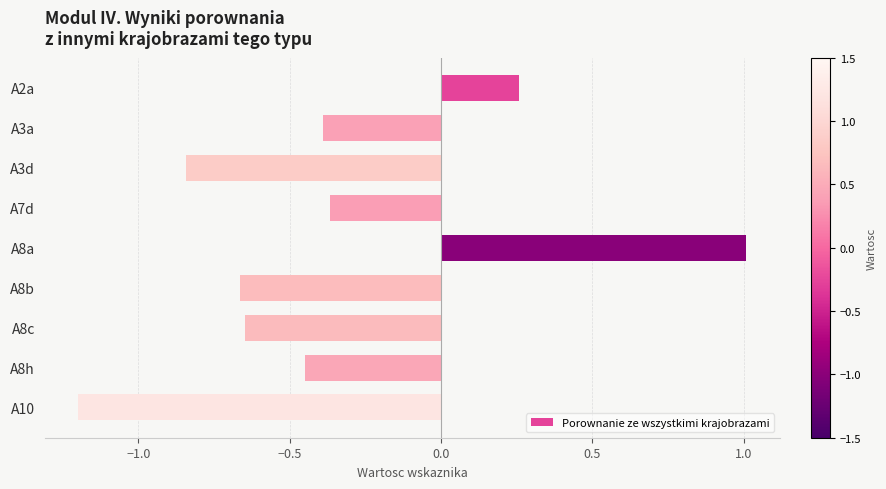

The value at A10 is -1.2. True or false?

True